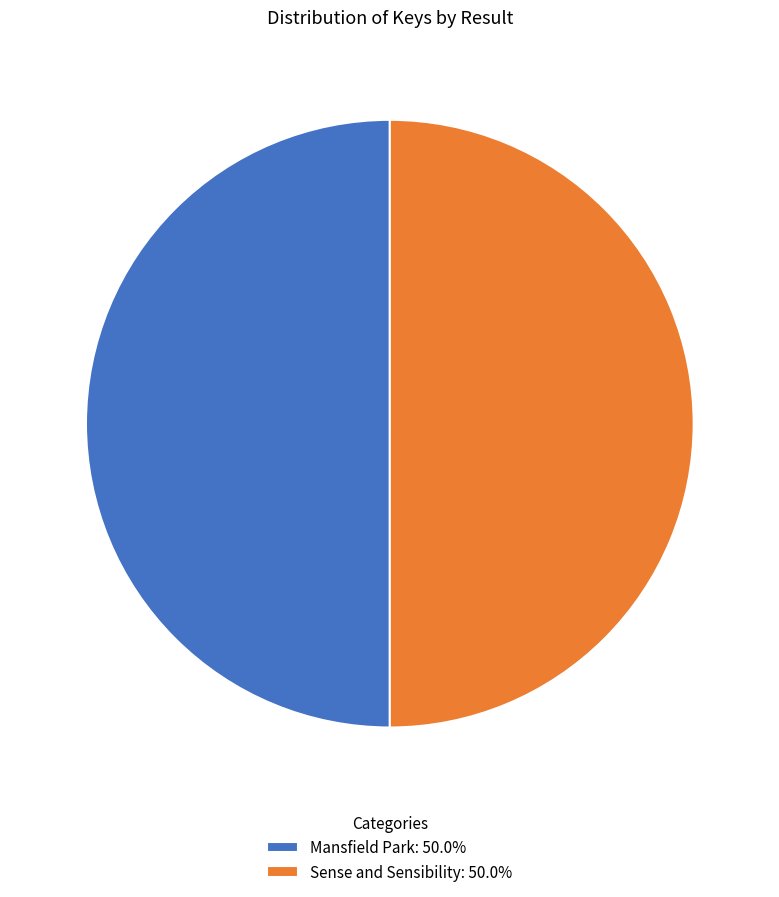

Do Mansfield Park: 50.0% and Sense and Sensibility: 50.0% together represent more than half of the pie?

Yes